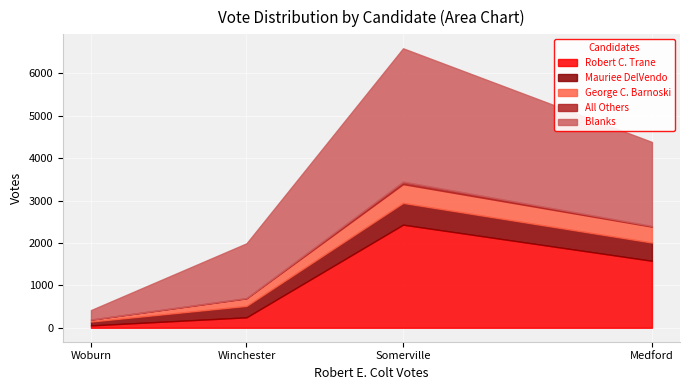

True or false: George C. Barnoski has a value of 221 at Medford.

False